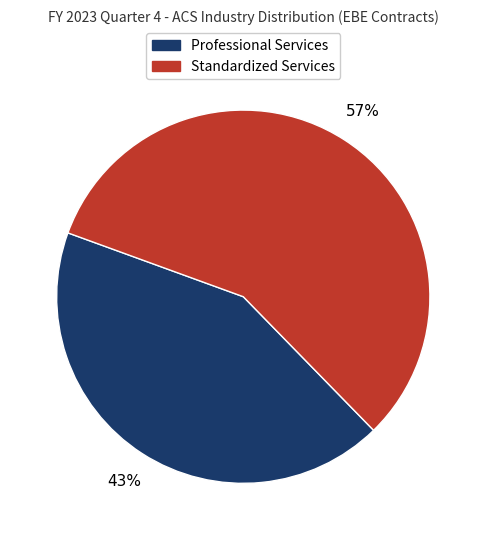

To the nearest percent, what is the average slice percentage?

50%